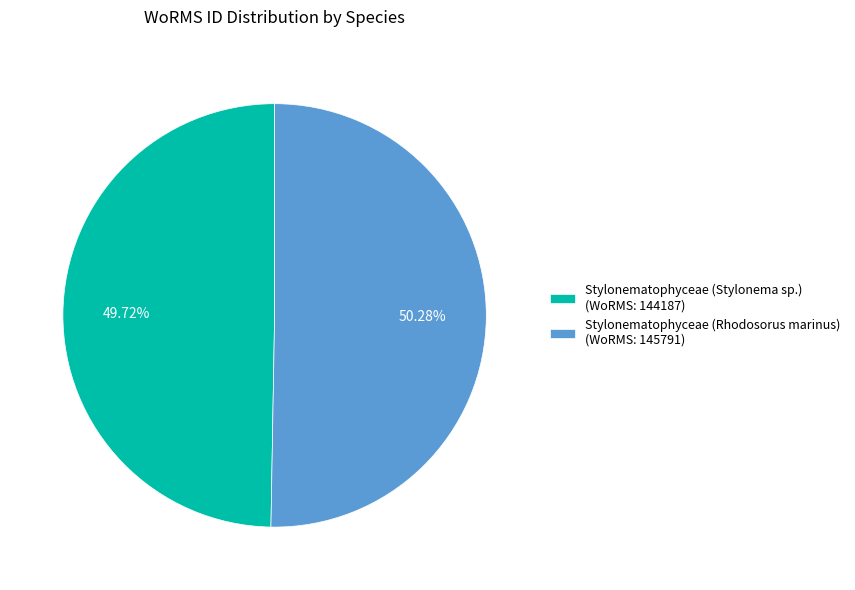

Between Stylonematophyceae (Stylonema sp.) (WoRMS: 144187) and Stylonematophyceae (Rhodosorus marinus) (WoRMS: 145791), which is larger?

Stylonematophyceae (Rhodosorus marinus) (WoRMS: 145791)